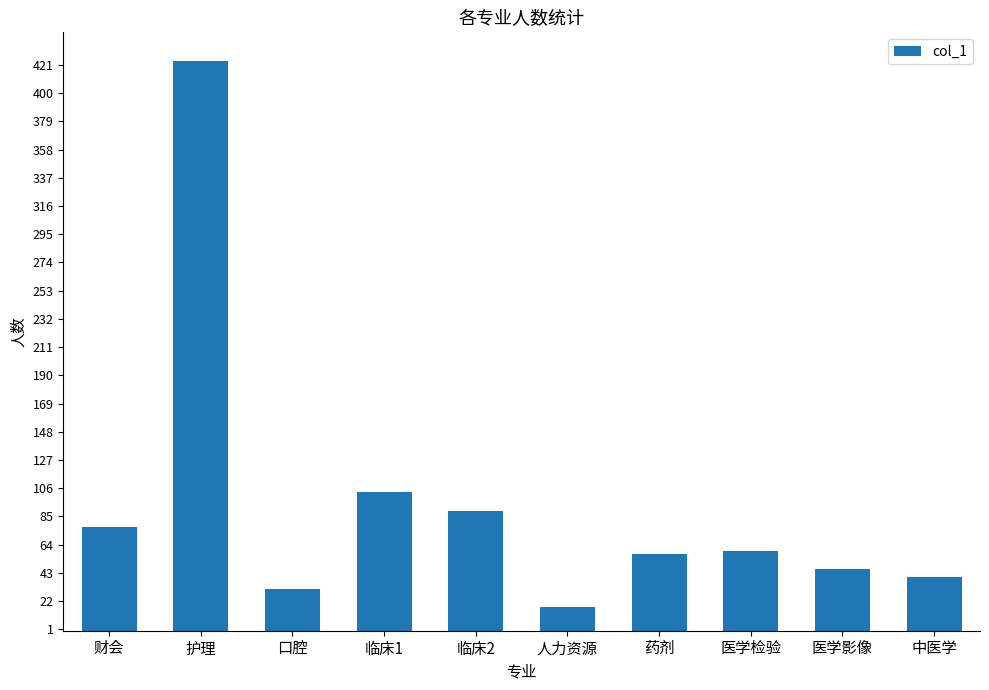

What is the difference between the maximum and minimum values?

406